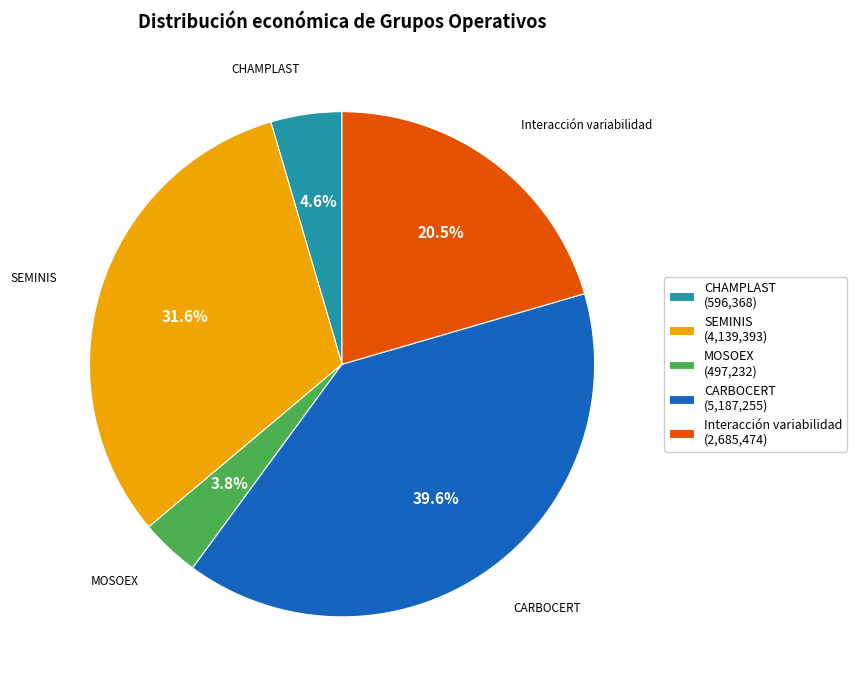

How much of the chart is everything except SEMINIS (4,139,393)?

68.4%